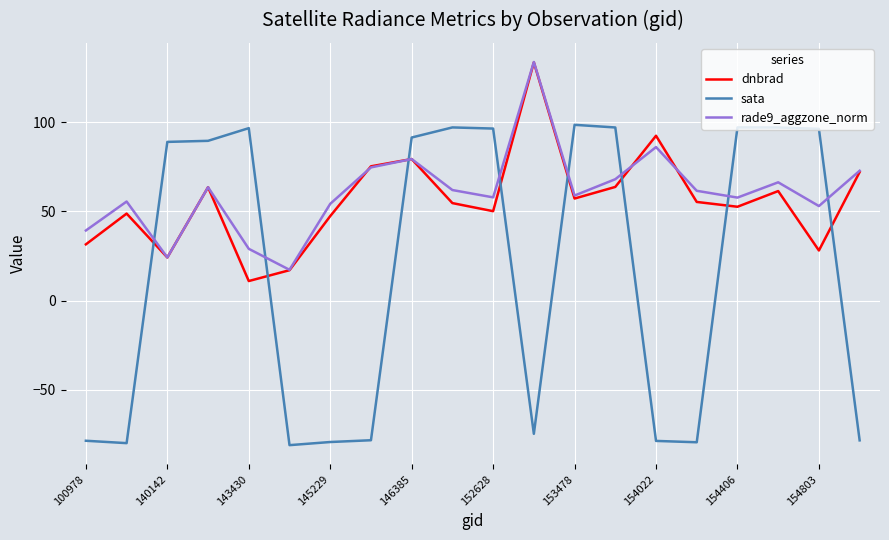

True or false: dnbrad has more than 0 points higher than both neighbors.

True